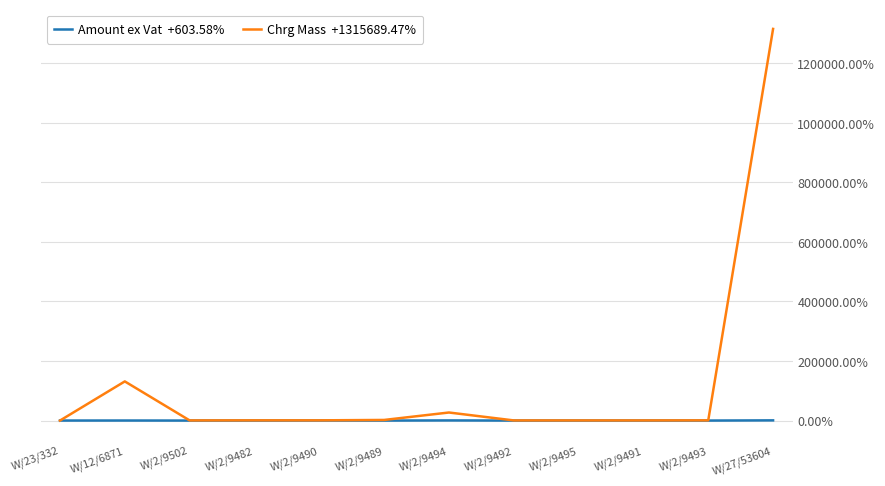

What is the maximum value shown in the chart?

1315689.5